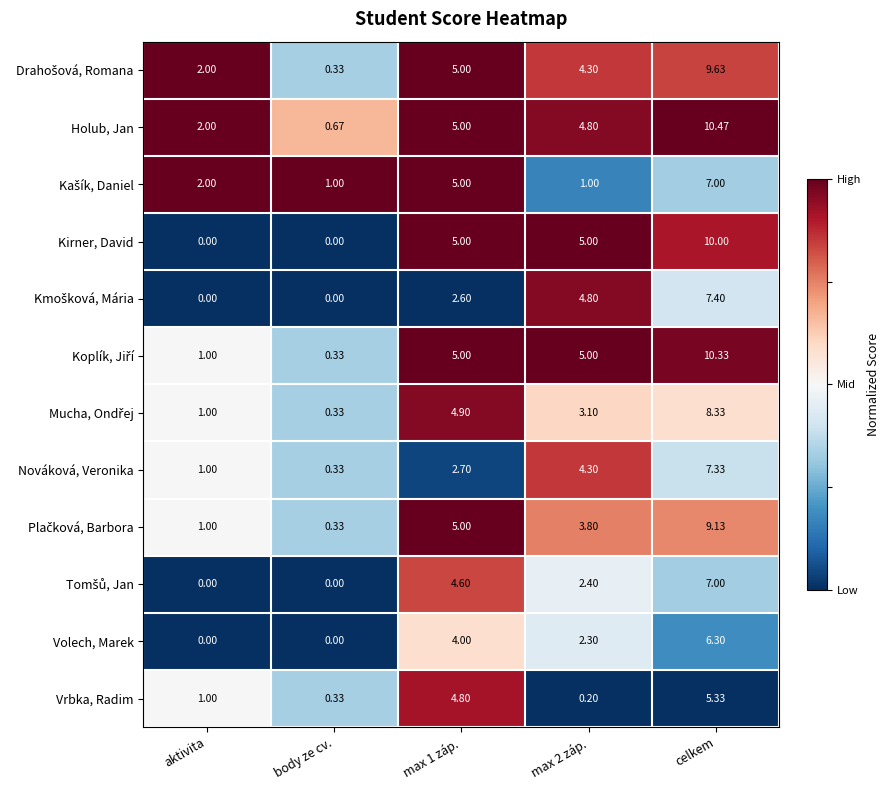

Which series has the largest total across all categories?

Holub, Jan